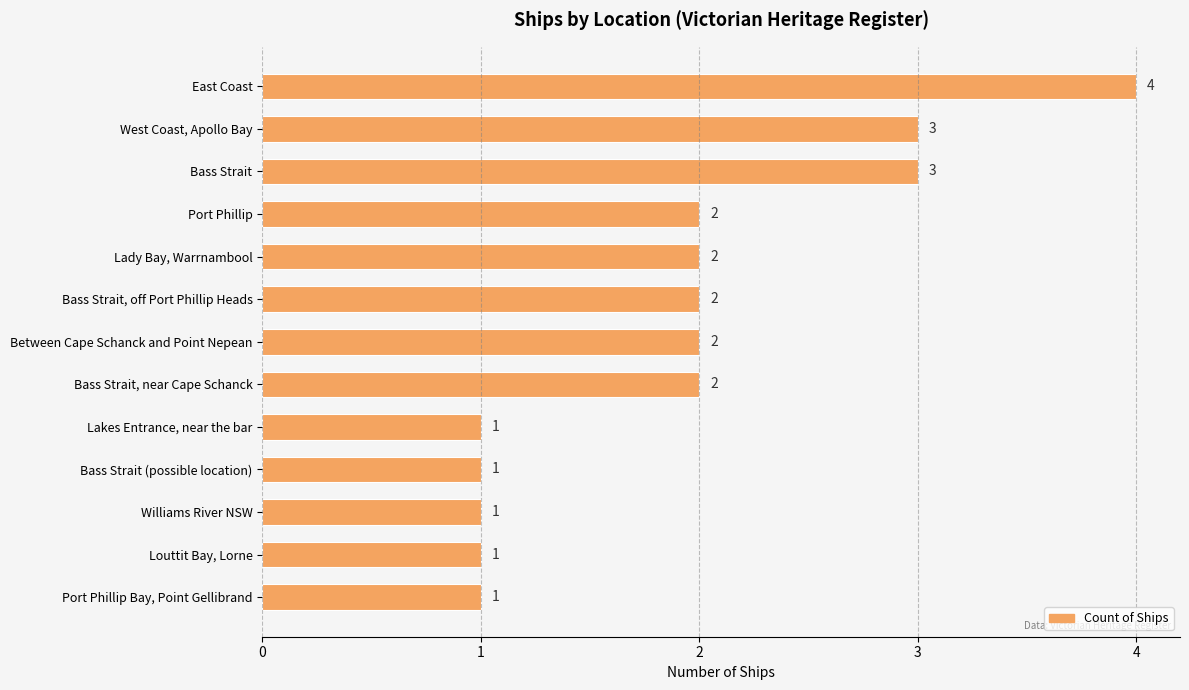

What is the sum of all values?

25